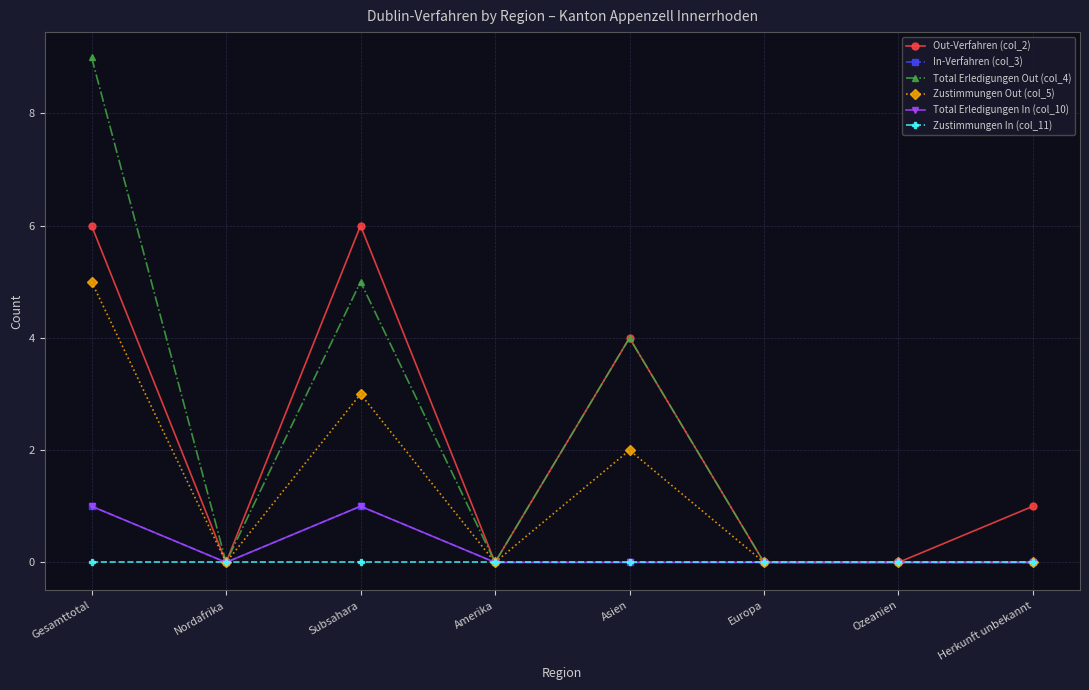

At which category is the sum across all series the highest?

Gesamttotal